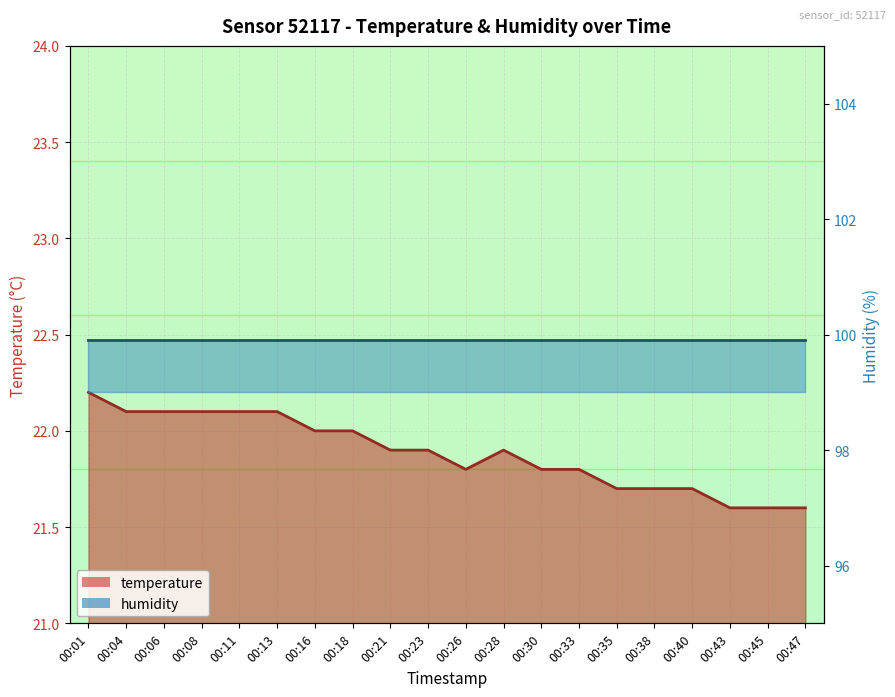

Which label corresponds to the largest value in the chart?

00:01